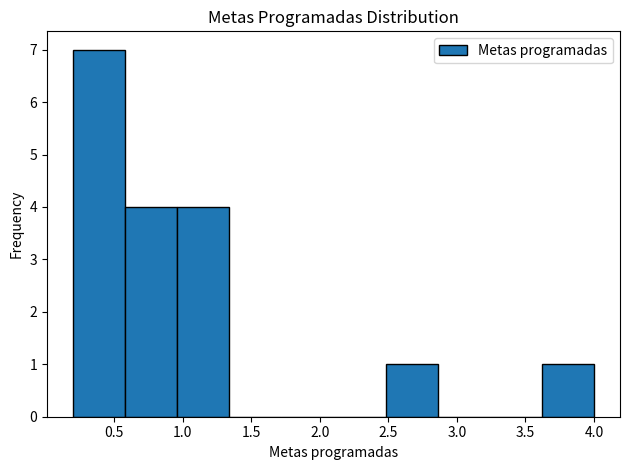

Reading left to right, transcribe this chart: for each bar, give the range it covers on the x-axis and its height. Neither the bar edges nor the heights are printed on the chart, so give them approximately, as read against the axes.

0.20 to 0.58: 7
0.58 to 0.96: 4
0.96 to 1.34: 4
1.34 to 1.72: 0
1.72 to 2.10: 0
2.10 to 2.48: 0
2.48 to 2.86: 1
2.86 to 3.24: 0
3.24 to 3.62: 0
3.62 to 4.00: 1